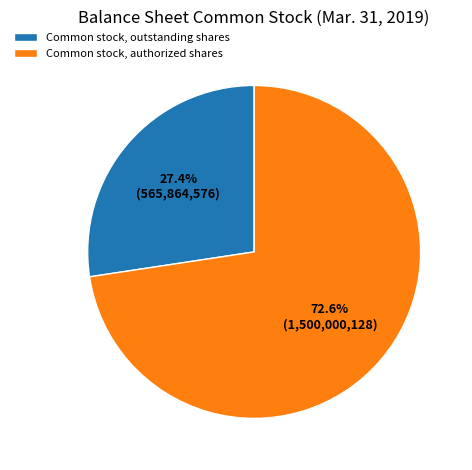

What portion of the pie excludes Common stock, outstanding shares?

72.6%